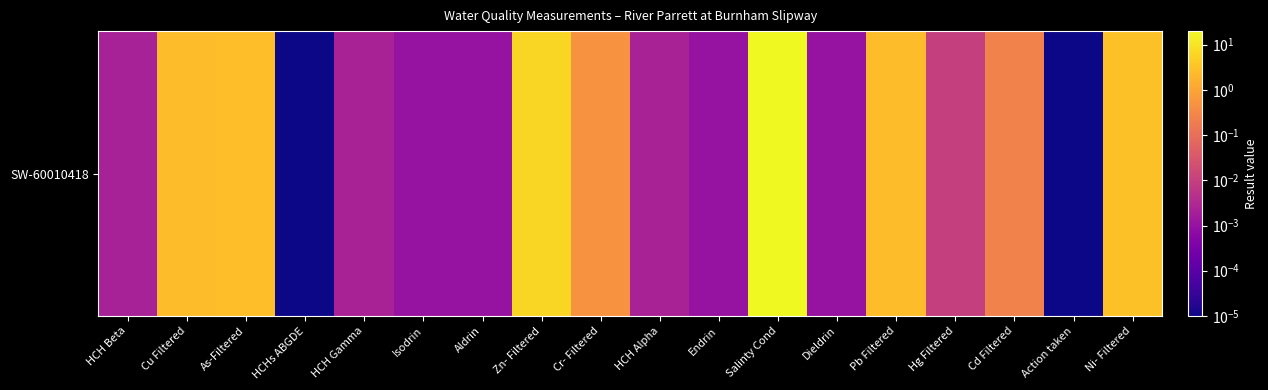

Reading right to left, extract all data points from this chart.

3.0	0.0	0.2	0.0	2.5	0.0	20.0	0.0	0.0	0.5	6.3	0.0	0.0	0.0	0.0	2.6	2.5	0.0